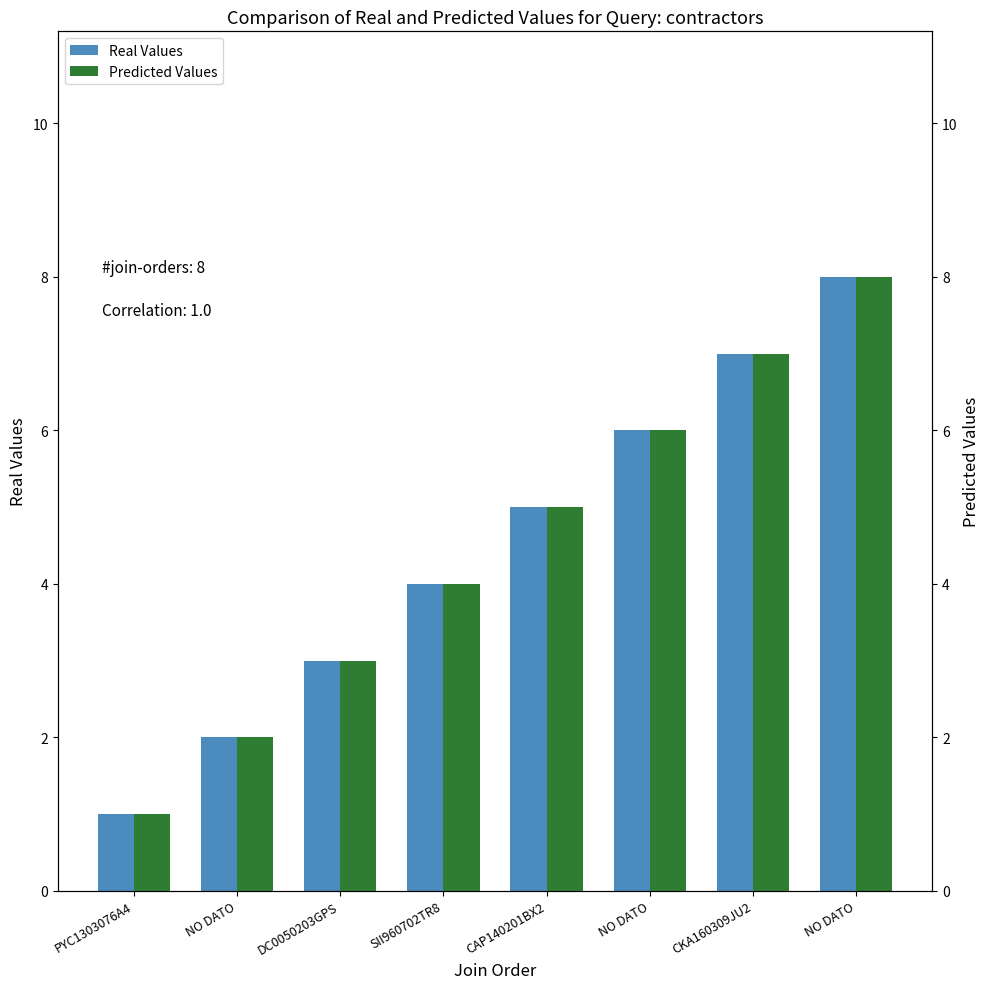

Between NO DATO and SII960702TR8, which is larger?

SII960702TR8